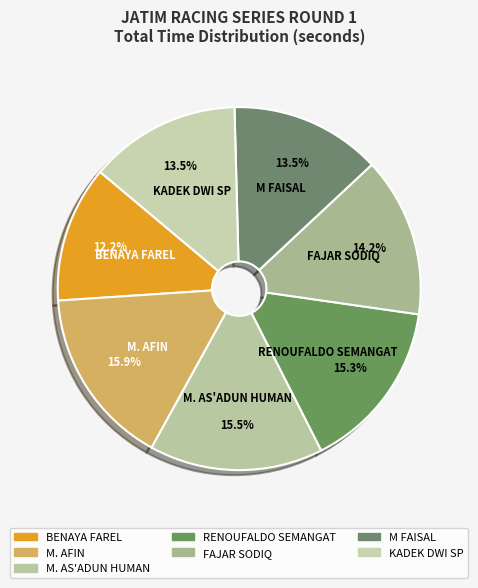

Combined, do FAJAR SODIQ and RENOUFALDO SEMANGAT account for over 50%?

No